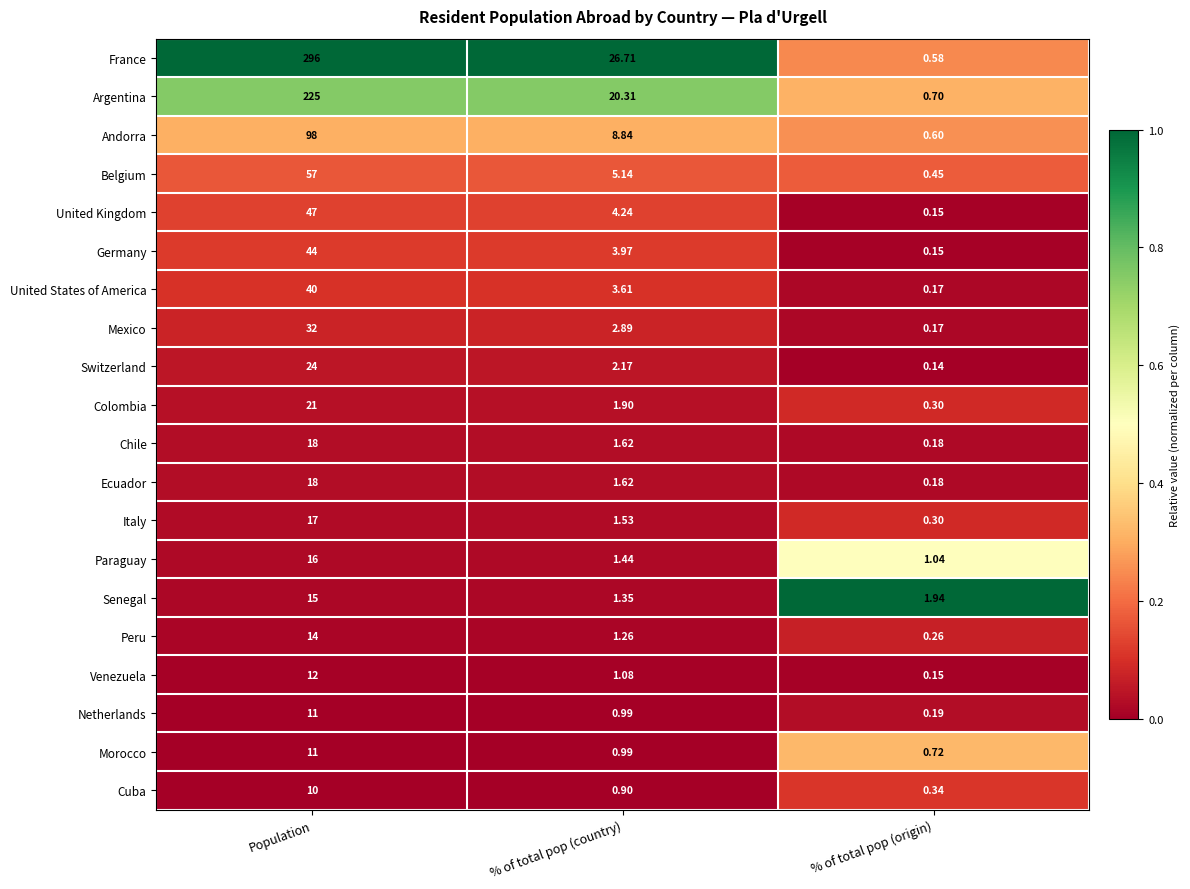

At which label does Switzerland first exceed 2?

Population